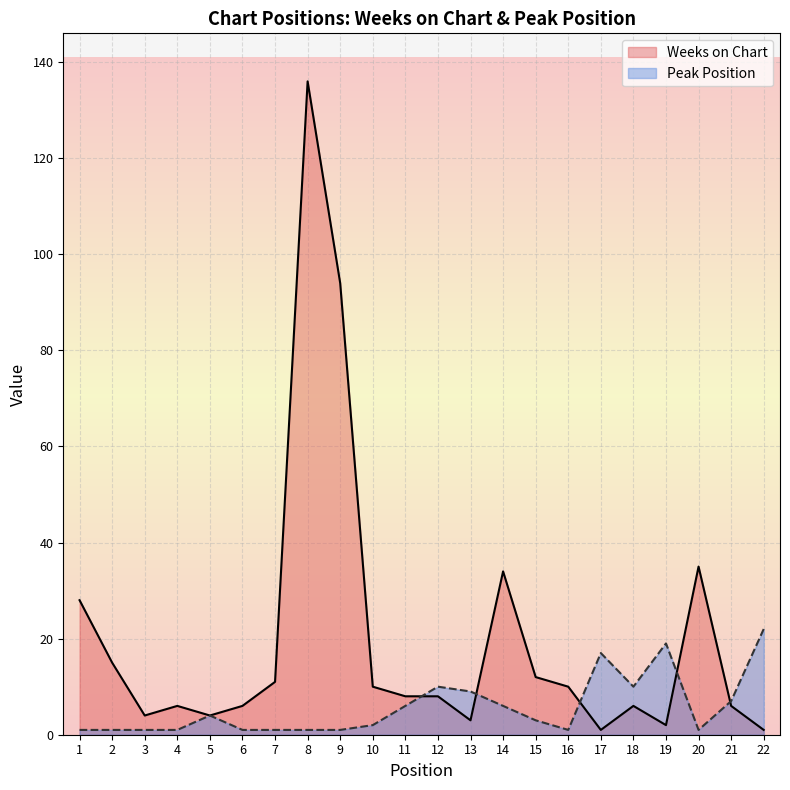

What are all the series names shown in the legend?

Weeks on Chart, Peak Position